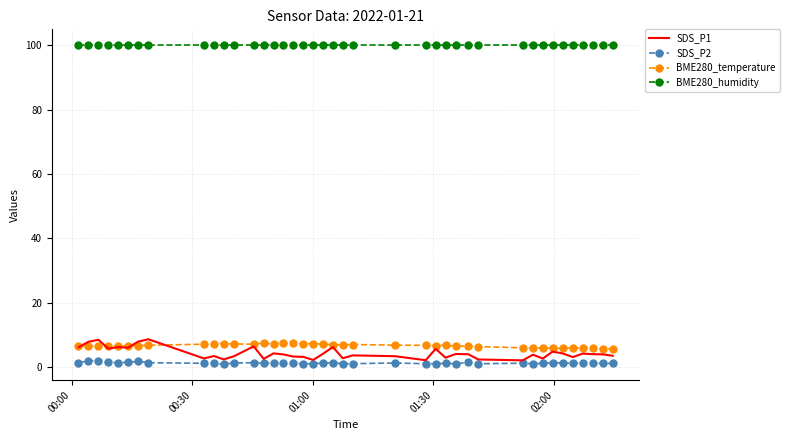

Which series has the largest total across all categories?

BME280_humidity